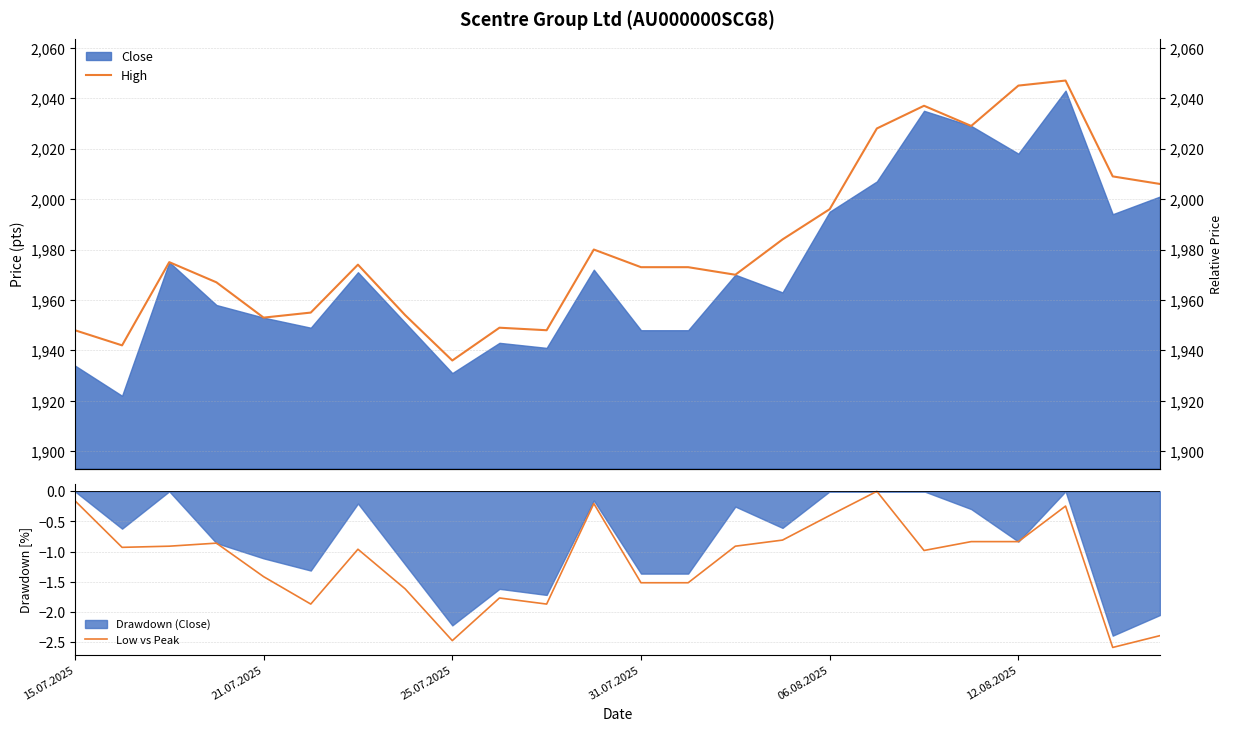

What is the minimum value shown in the chart?

-2.6